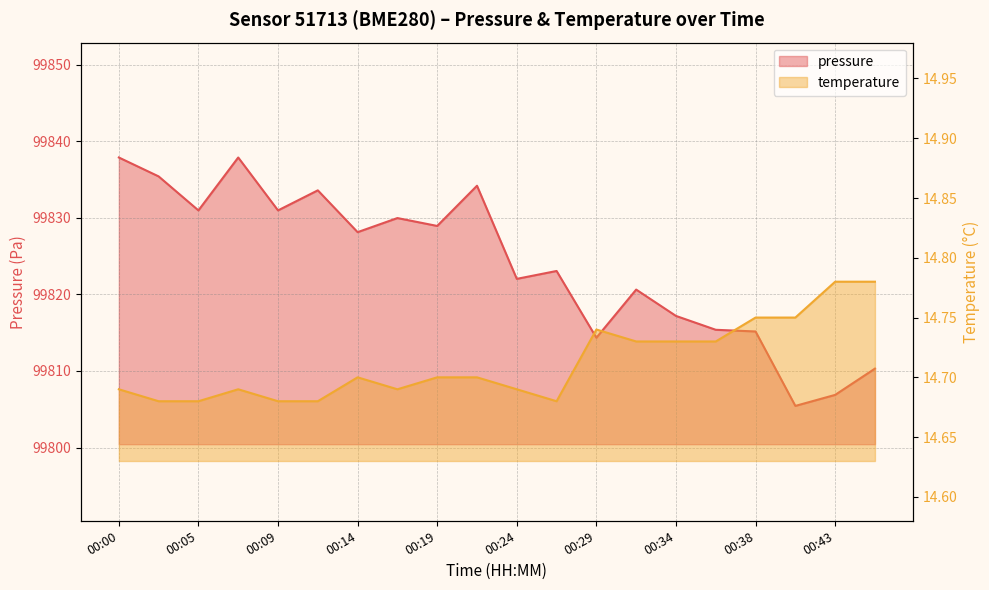

At 00:43, list the series in order from smallest to largest.

temperature, pressure